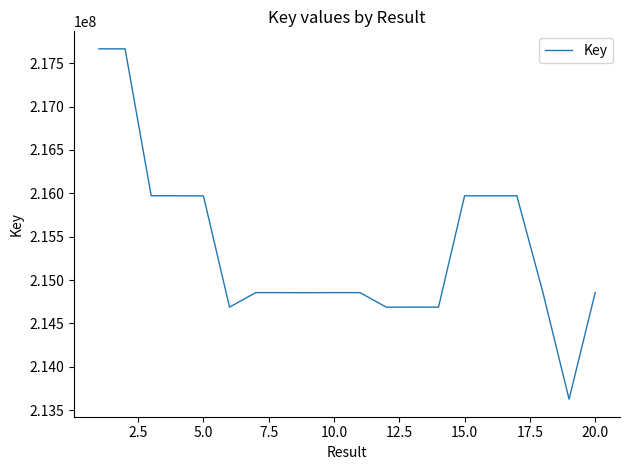

What is the difference between the maximum and second lowest values?

2977844